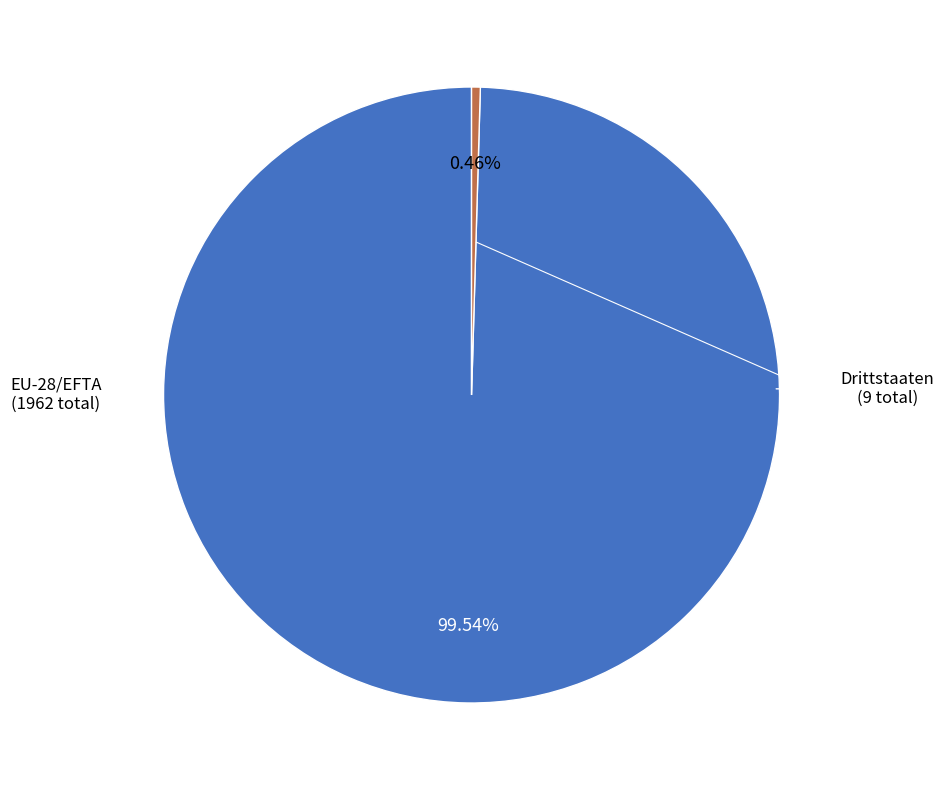

To the nearest percent, what is the combined percentage of EU-28/EFTA and Drittstaaten?

100%